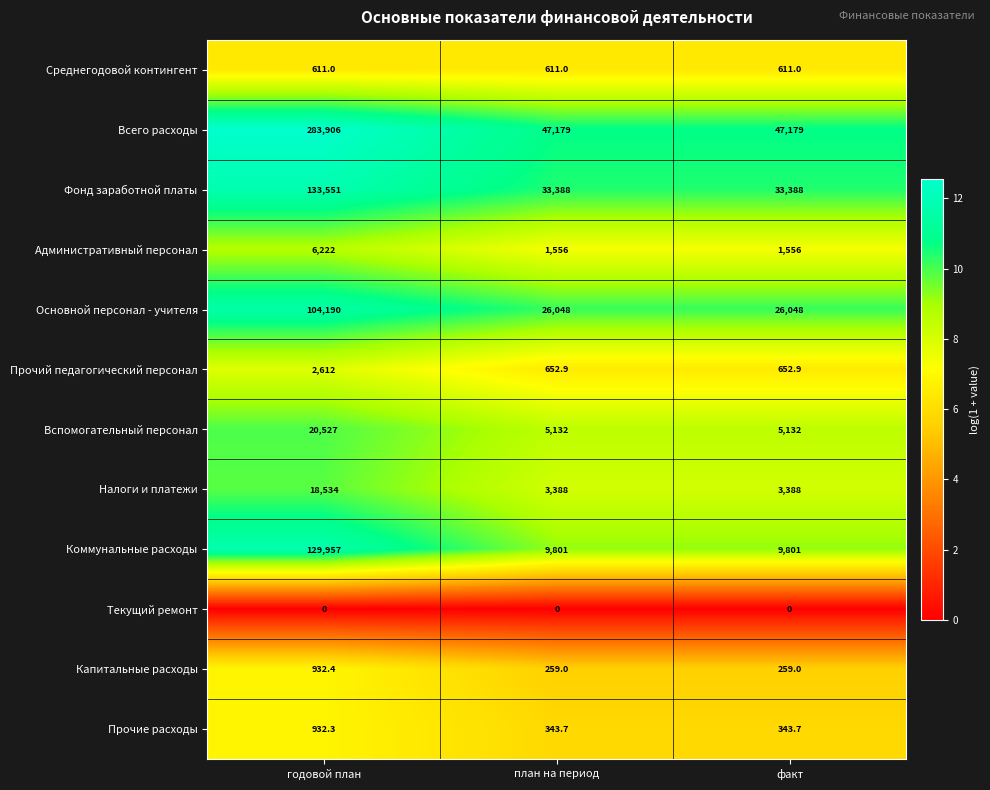

What is the average value of the Фонд заработной платы series?

66775.7